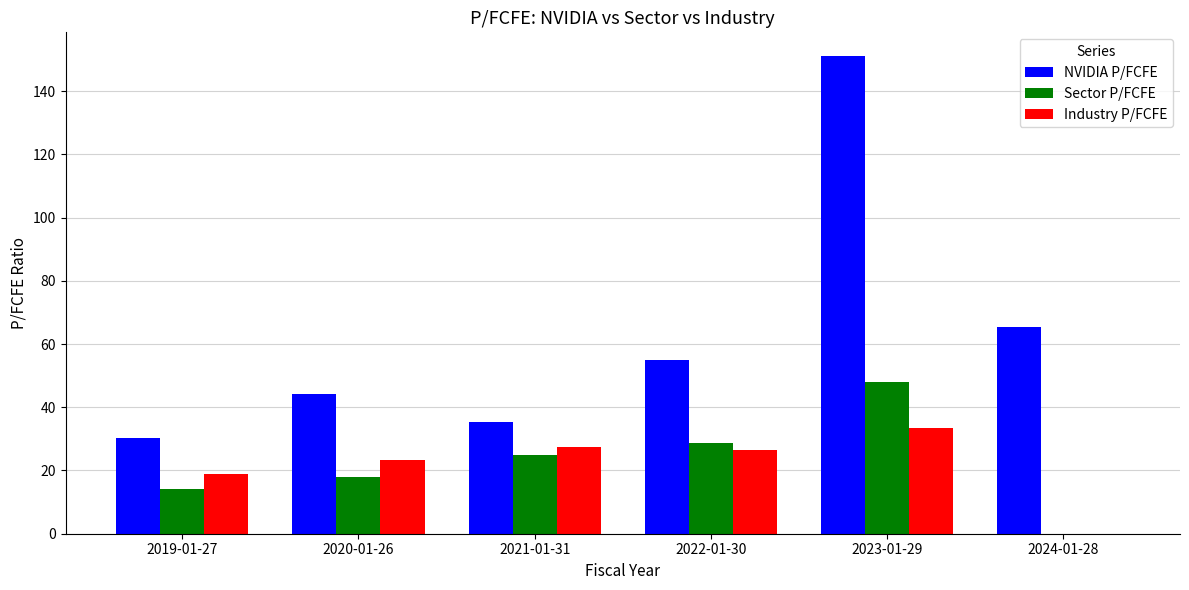

Between 2022-01-30 and 2023-01-29, which series saw the biggest shift?

NVIDIA P/FCFE